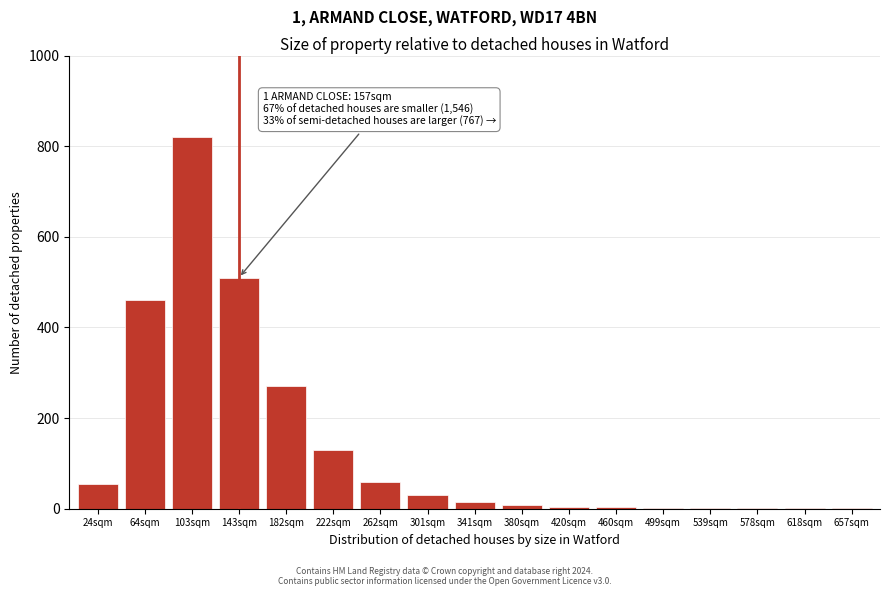

What is the sum of all values?

2371